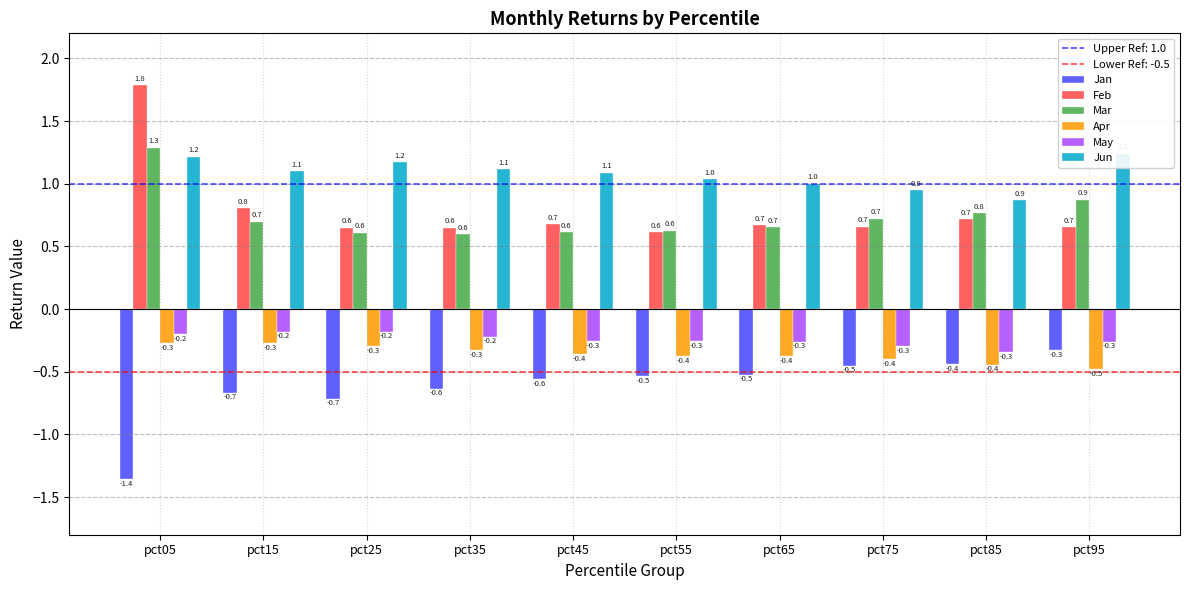

What is the minimum value for Jan?

-1.4